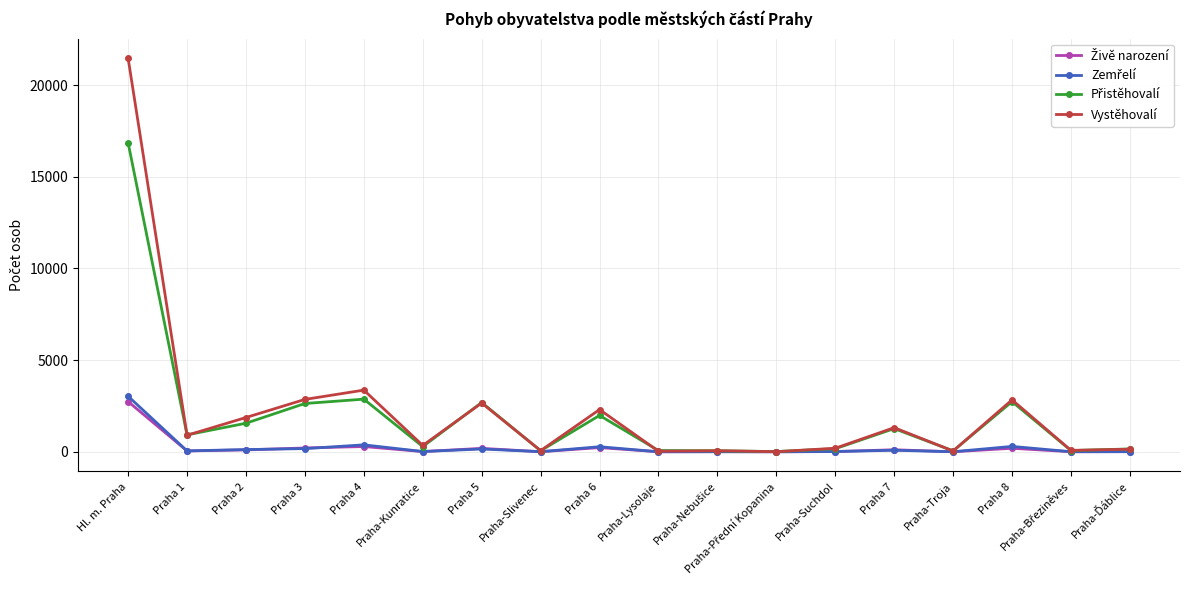

What is the label of the 15th point from the right?

Praha 3